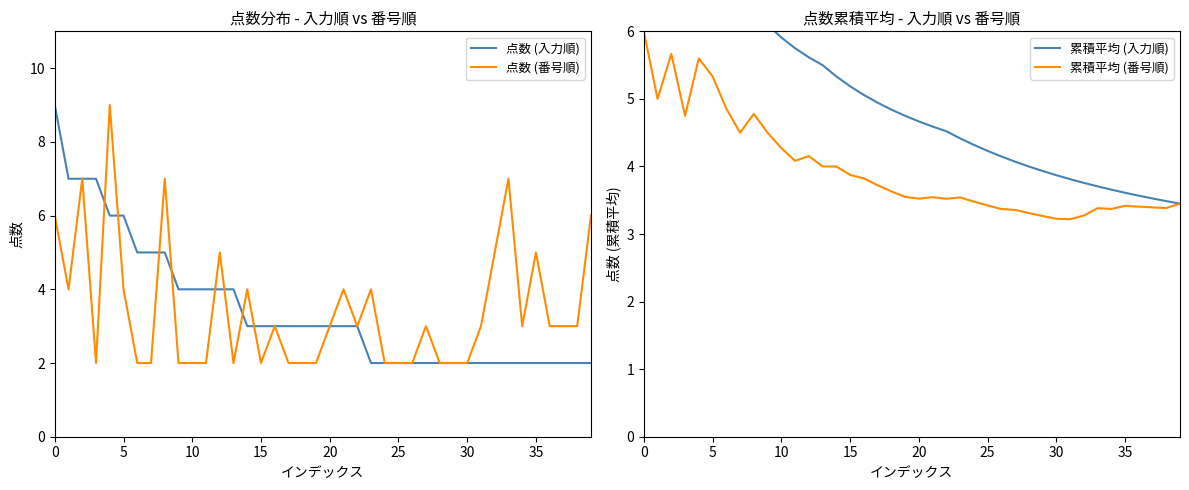

Is it true that 点数 (番号順) equals 3 at 10?

False